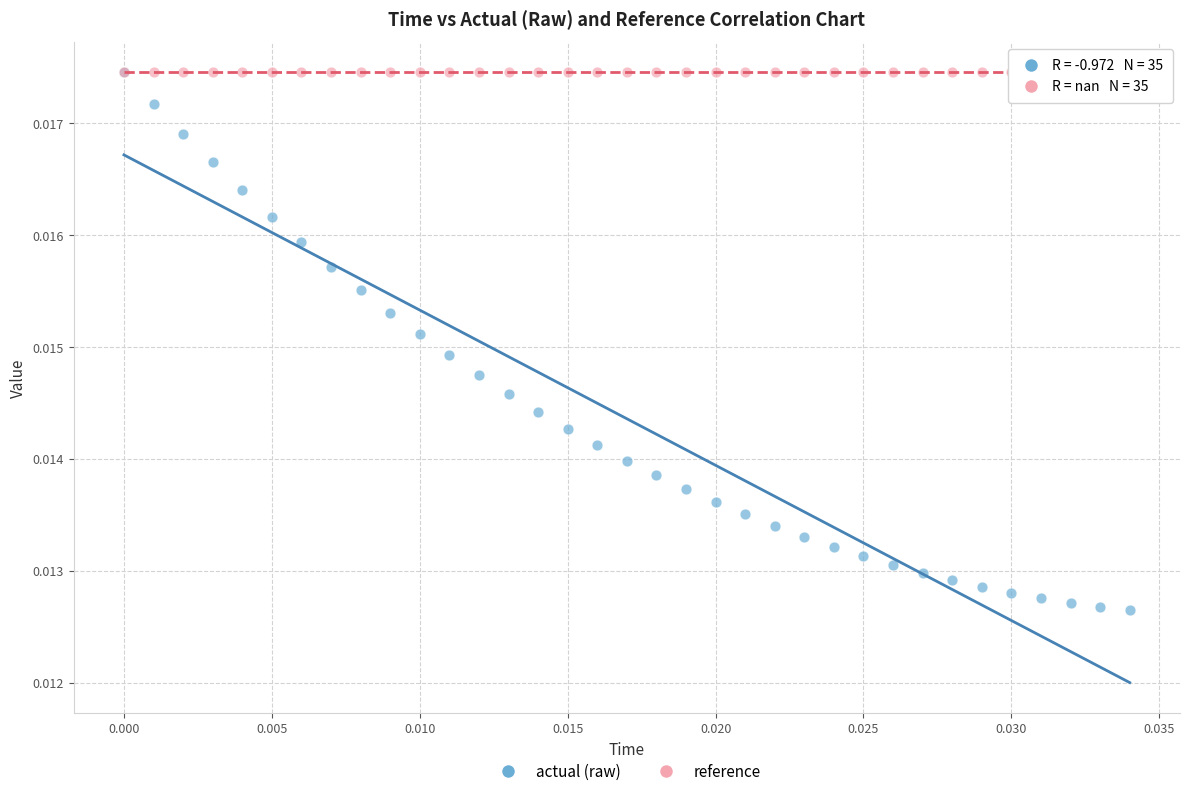

What are all the series names shown in the legend?

actual (raw), reference